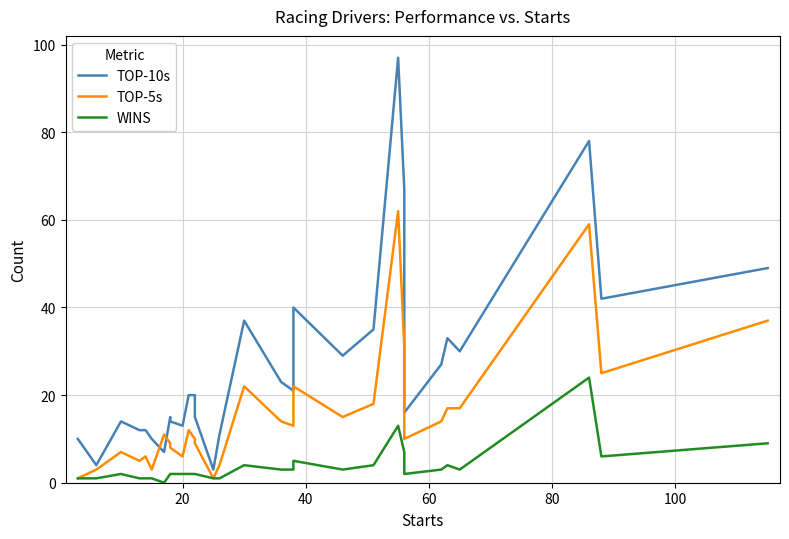

True or false: TOP-10s and WINS intersect in this chart.

False